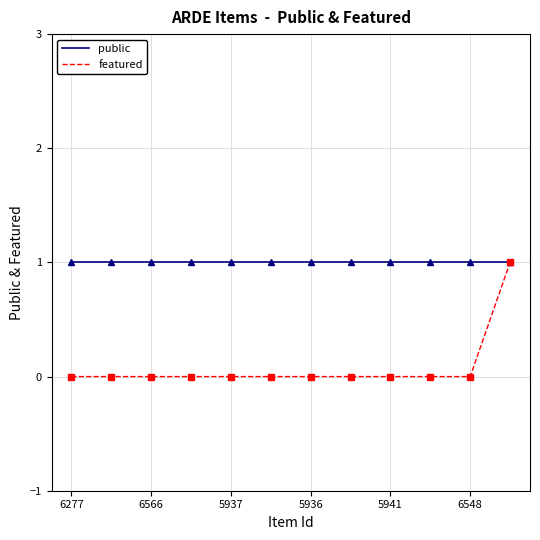

How many series are shown in this chart?

2